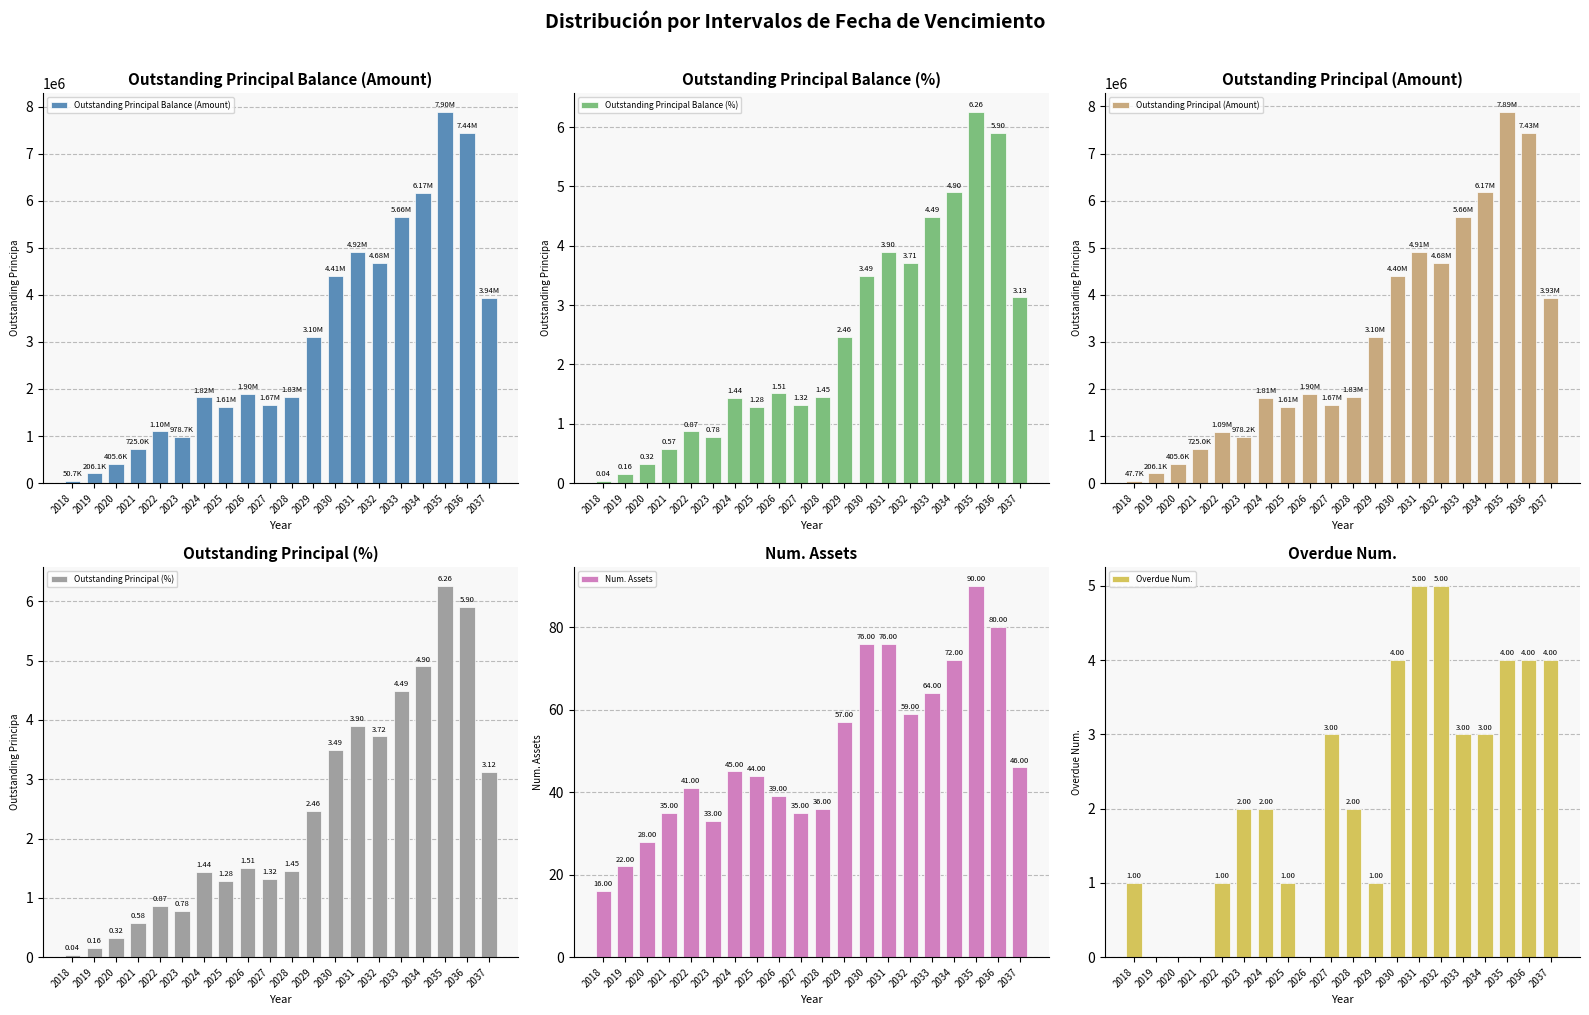

What is the value of the Outstanding Principal (%) bar at the 13th from the left?

3.5